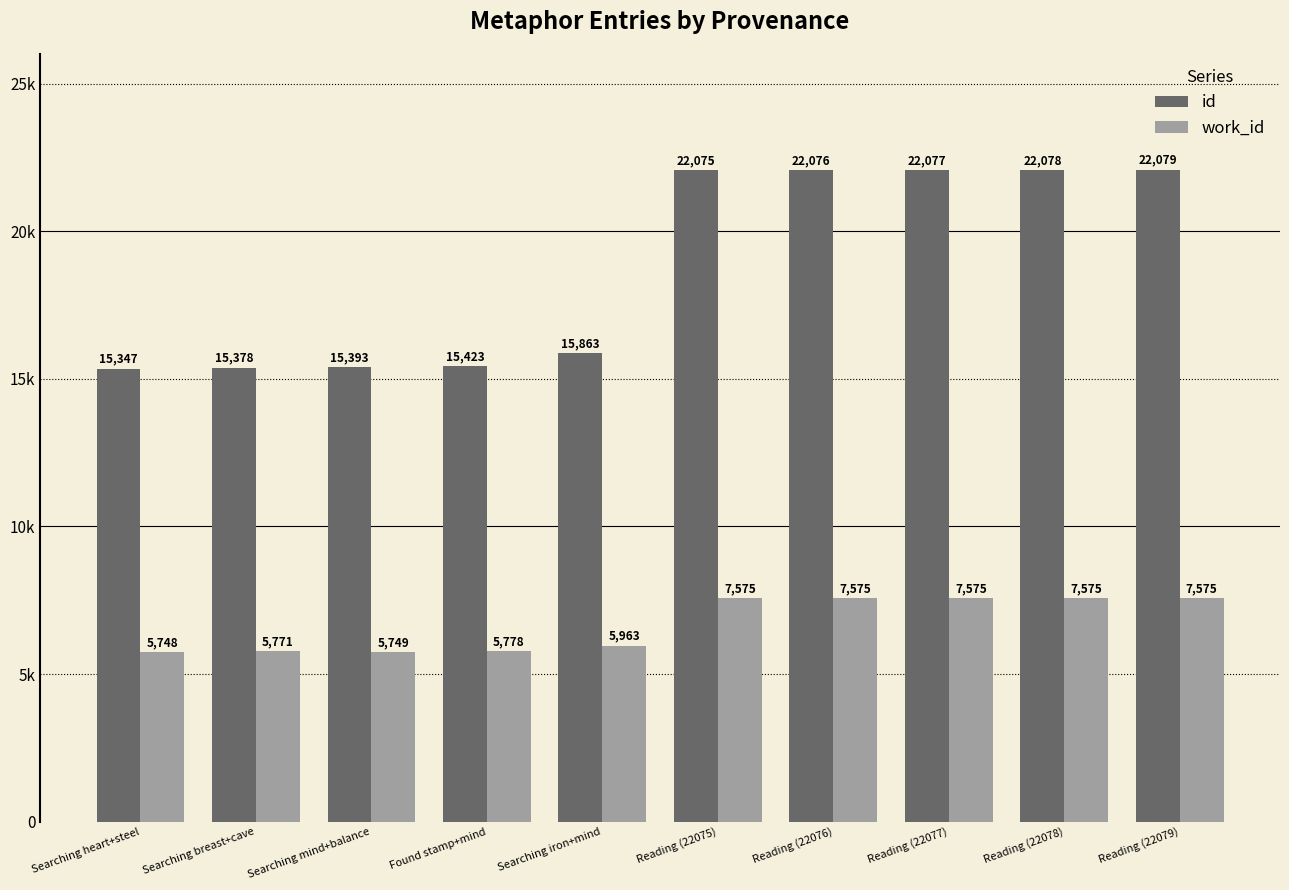

What is the spread (max minus min) of values at Reading (22079)?

14504